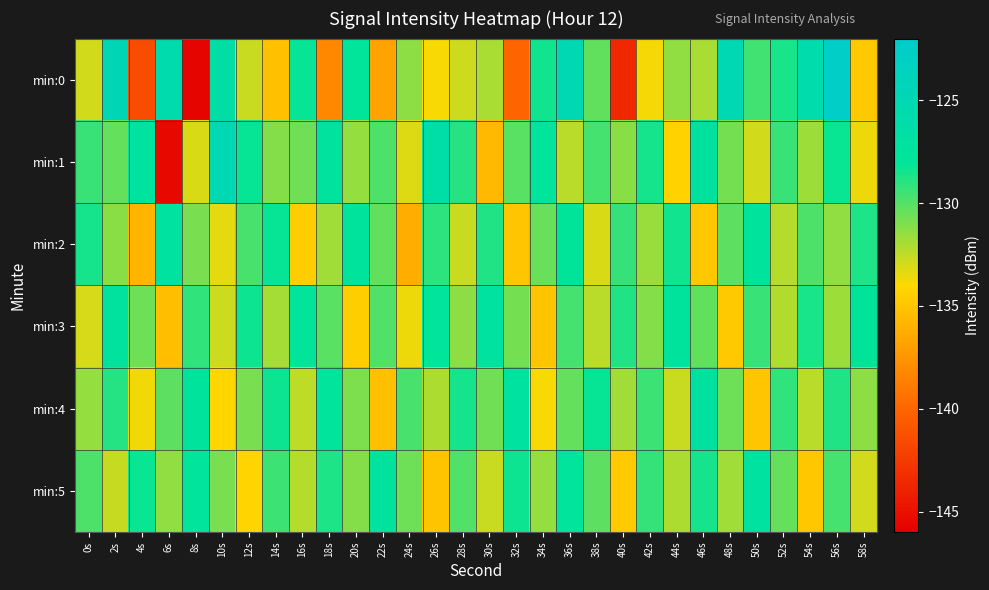

Rank the series at 32s from highest to lowest value.

min:4, min:5, min:1, min:3, min:2, min:0